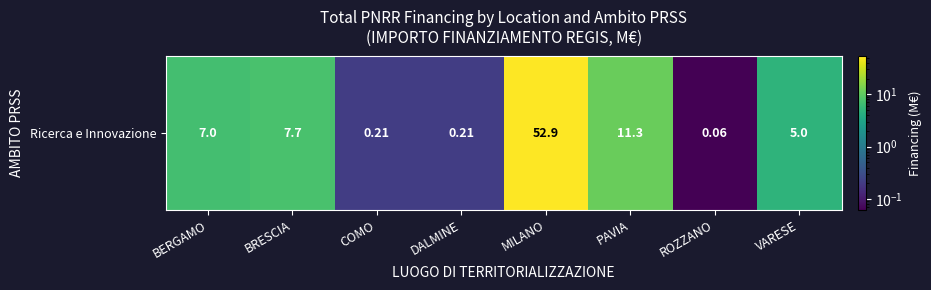

Reading right to left, what are all the values shown in this chart?

VARESE=5.0	ROZZANO=0.1	PAVIA=11.3	MILANO=52.9	DALMINE=0.2	COMO=0.2	BRESCIA=7.7	BERGAMO=7.0